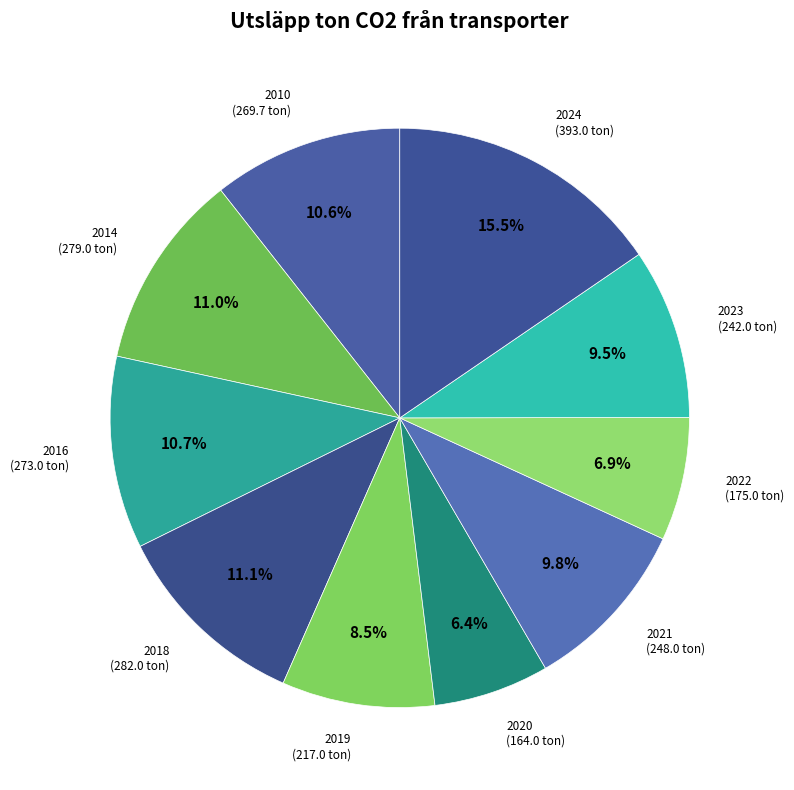

Does 2018 account for over 50% of the chart?

No